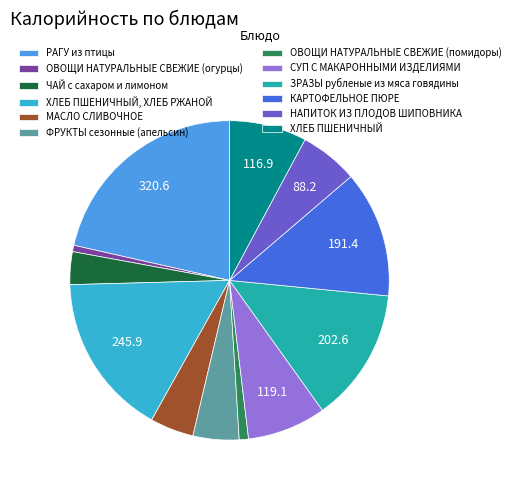

Does МАСЛО СЛИВОЧНОЕ represent more than half of the total?

No